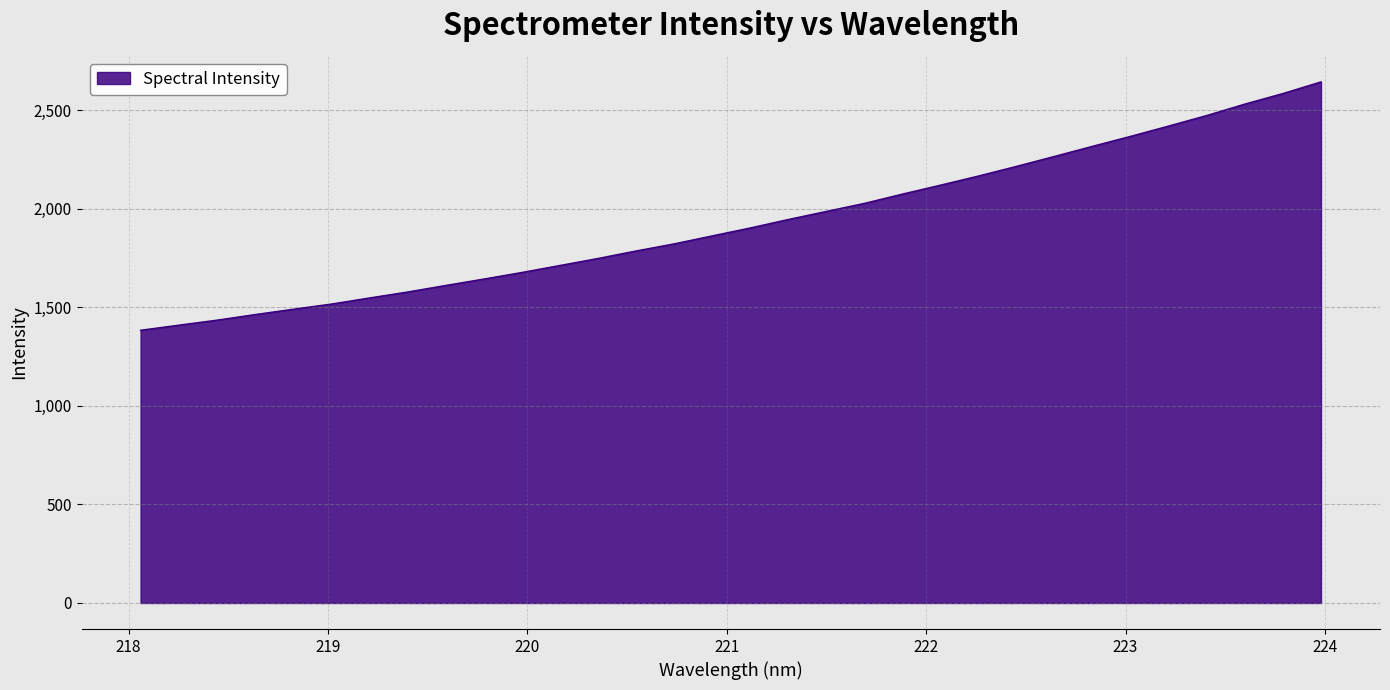

What is the smallest value displayed?

1383.8